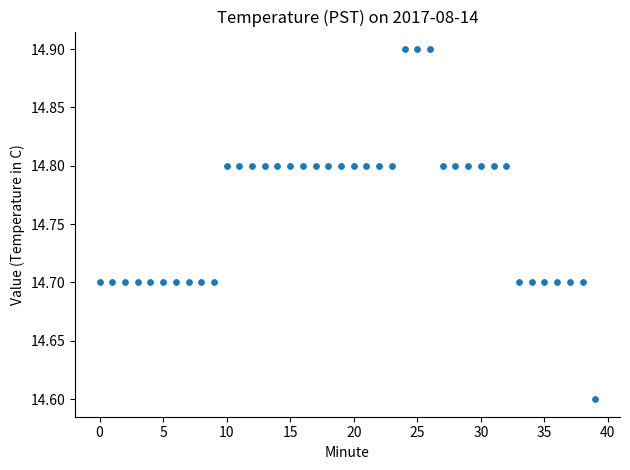

What Y value in the scatter plot is closest to 14?

14.6